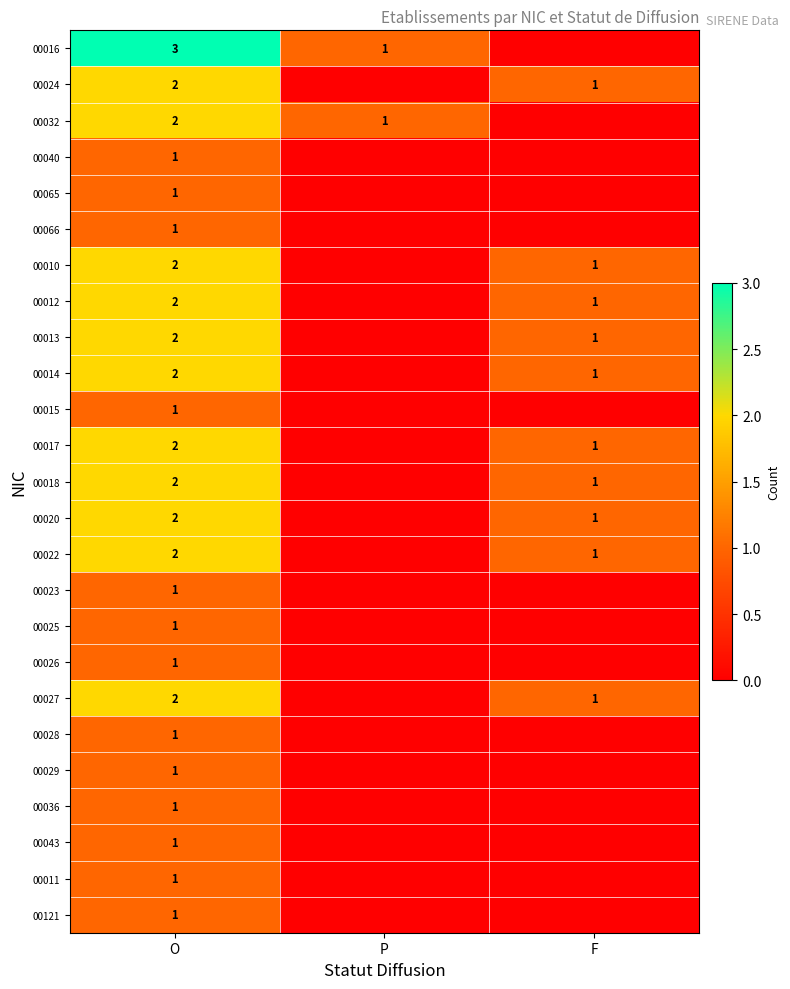

What is the total value across all series at F?

10